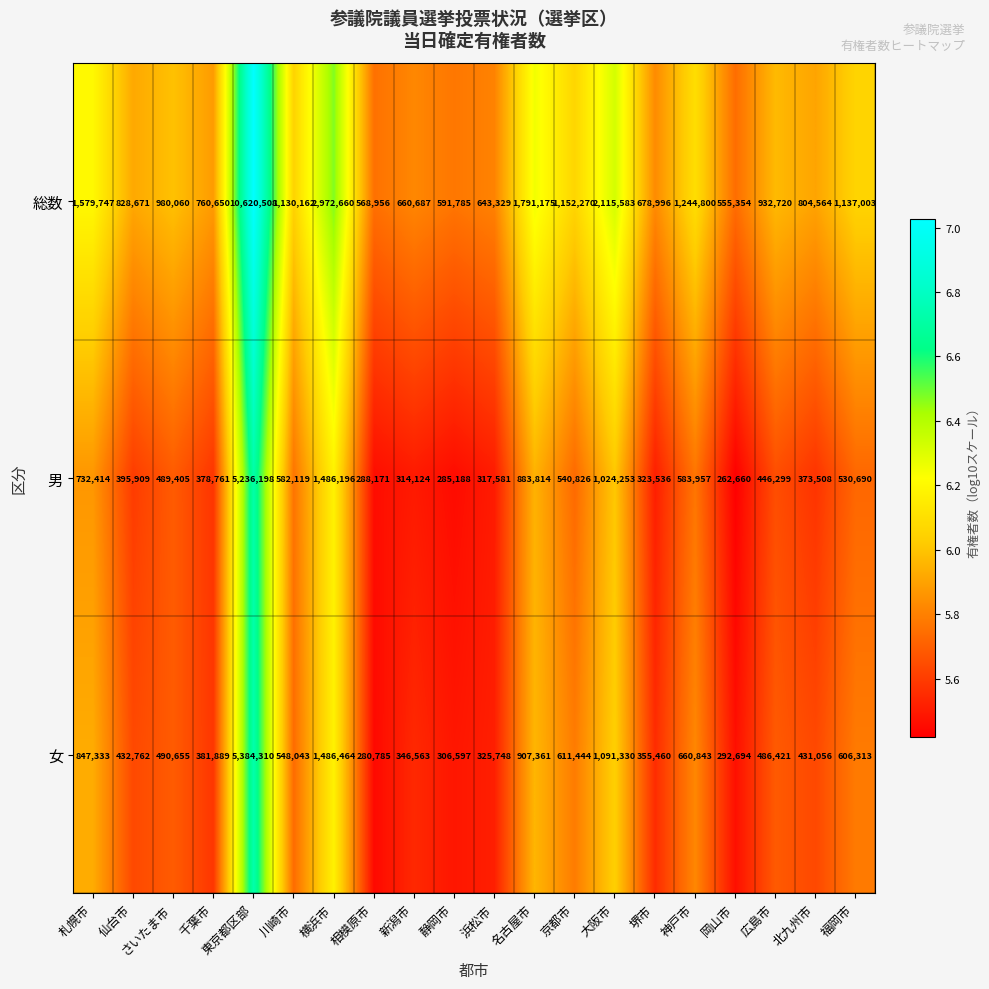

The 女 series shows 5384310 at 東京都区部. True or false?

True